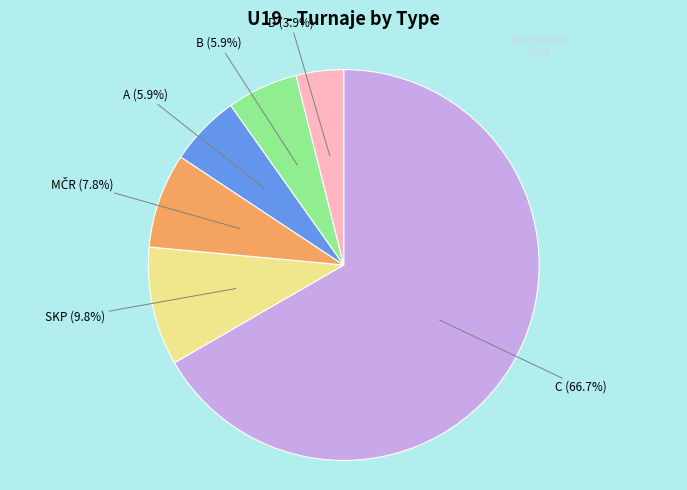

To the nearest percent, what is the average slice percentage?

17%